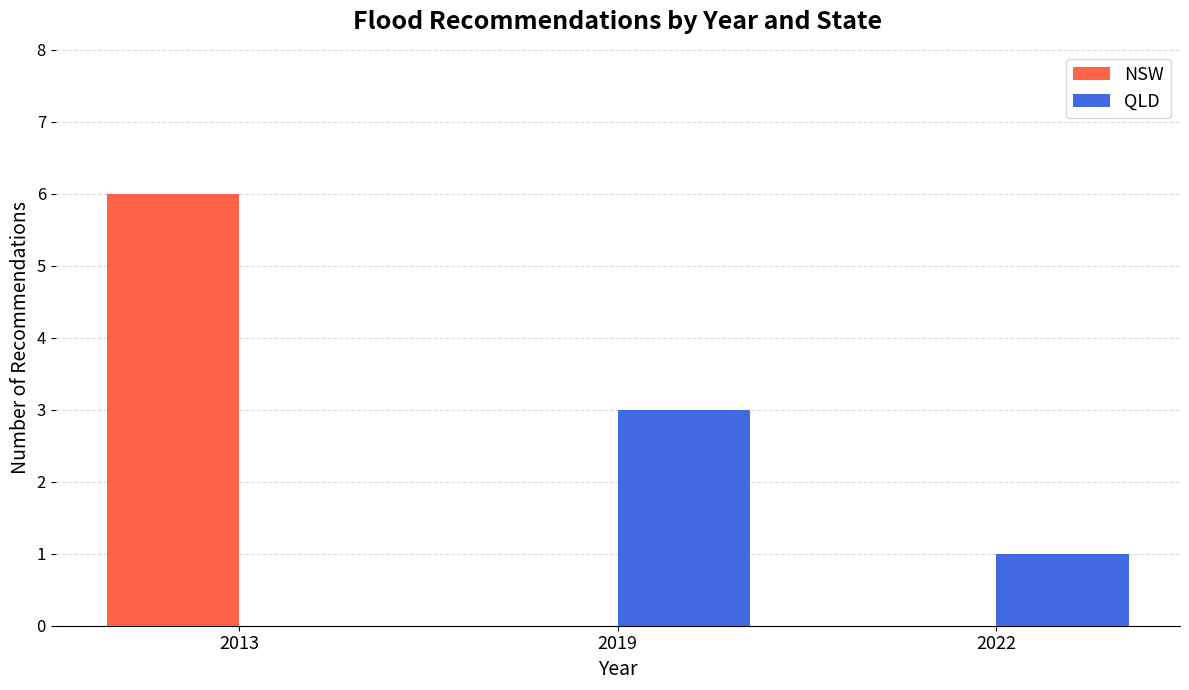

Between 2019 and 2022, which series saw the biggest shift?

QLD